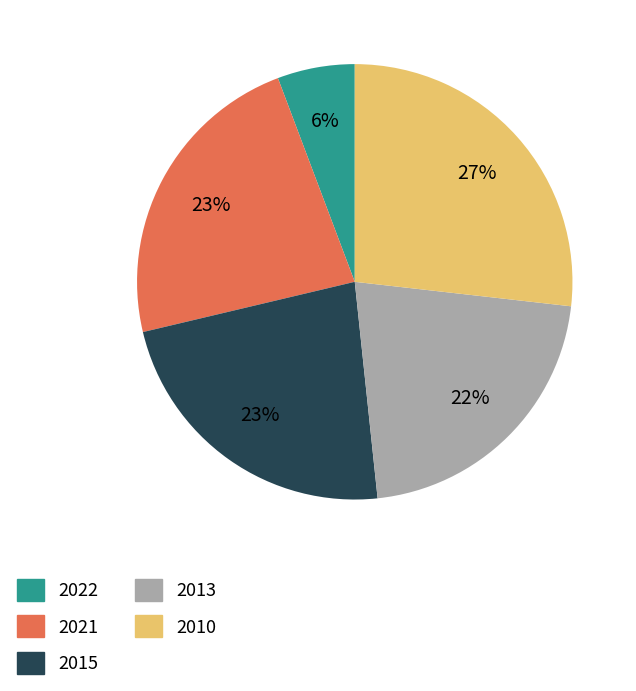

Which category has the smallest portion of the pie?

2022